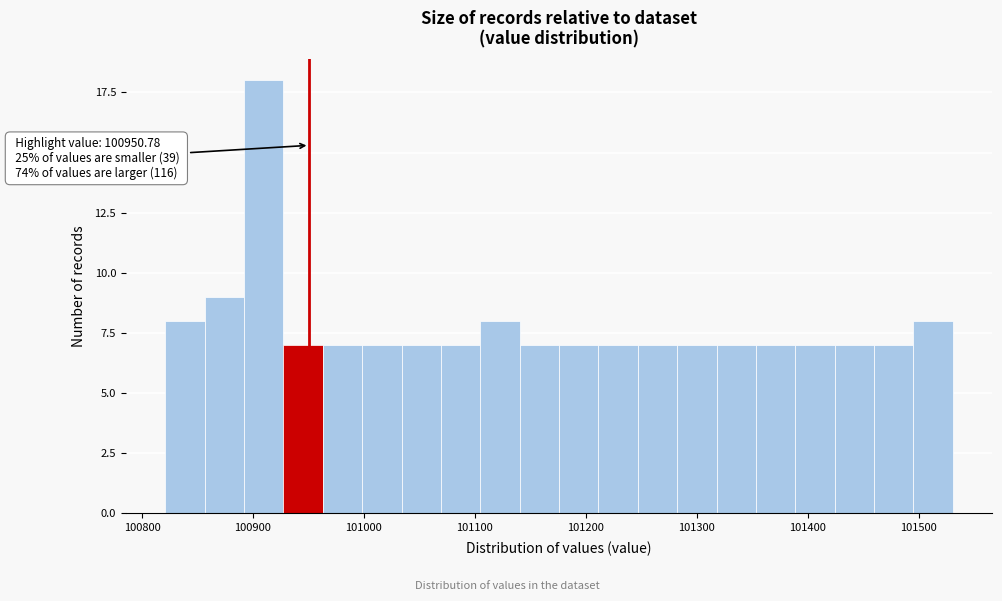

Around what value on the x-axis is the tallest bar? Give the approximate position of its centre, as read against the axis.

100910